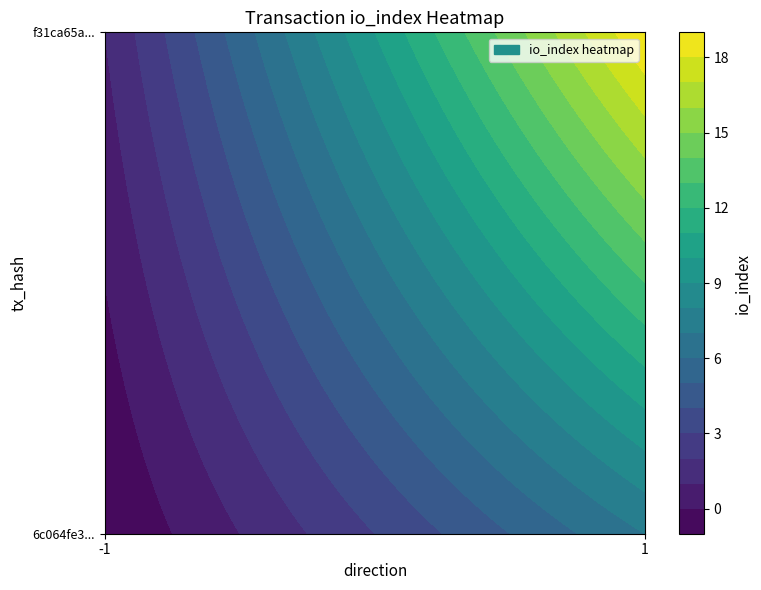

Which category has the highest value in the f31ca65a0d093c1e327e95335fcfb9195773e58 series?

1